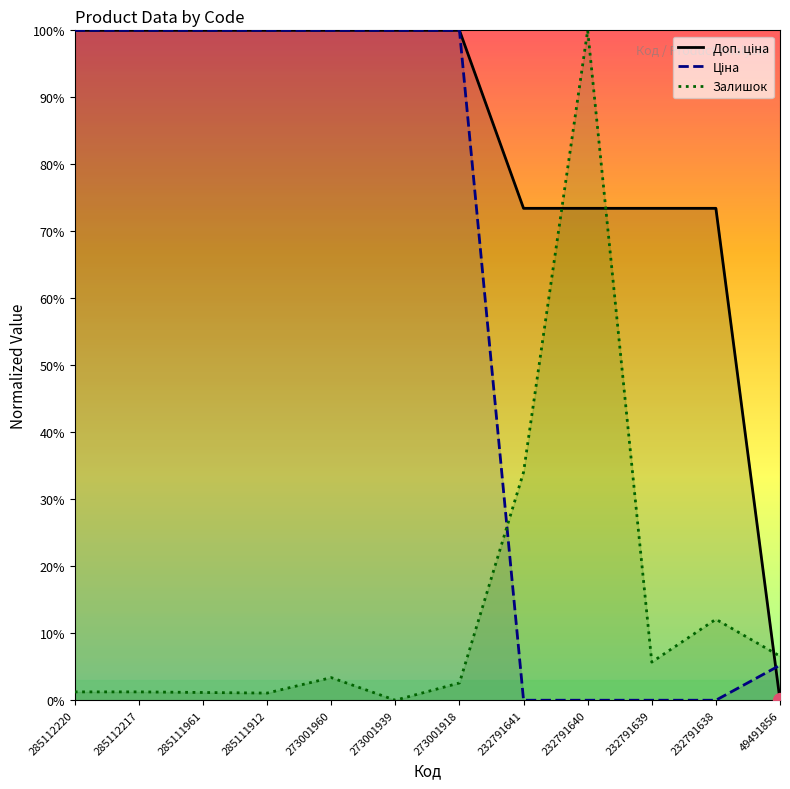

What is the maximum value shown in the chart?

100.0